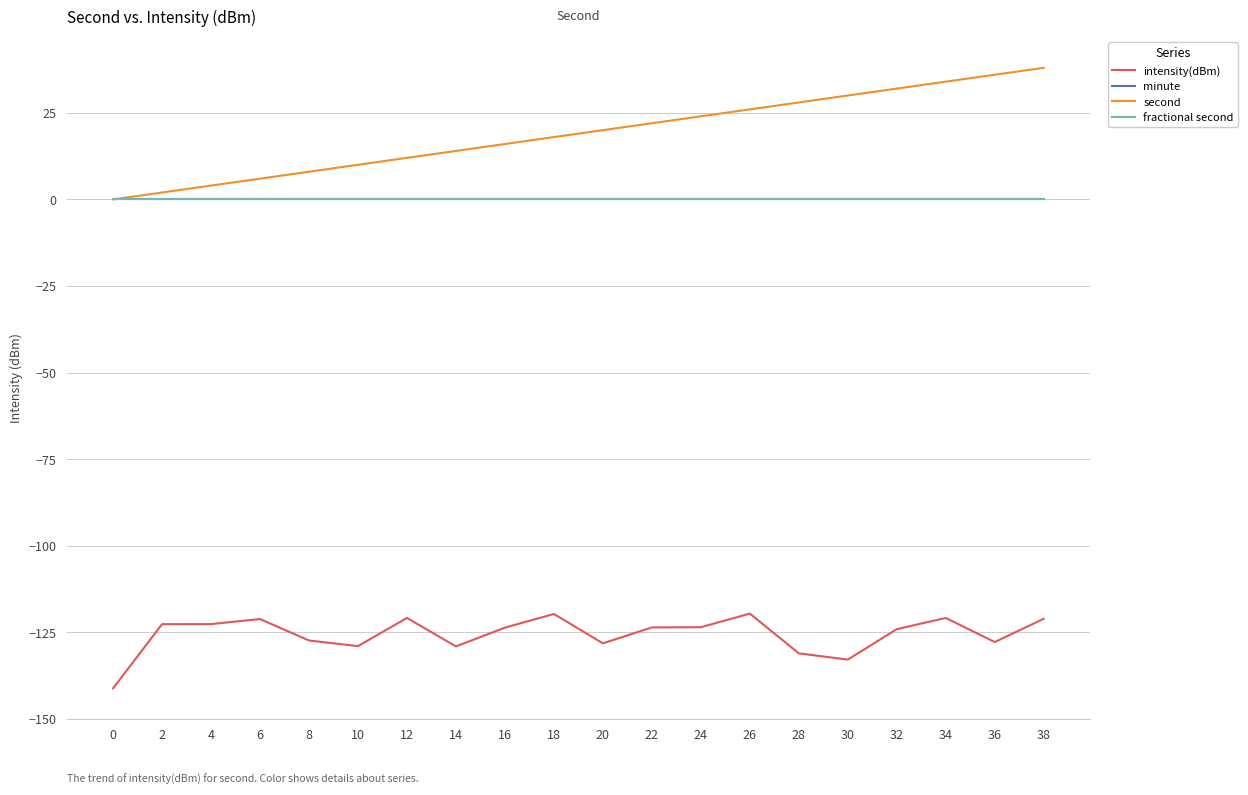

Is this an area chart (filled region under the line)?

No